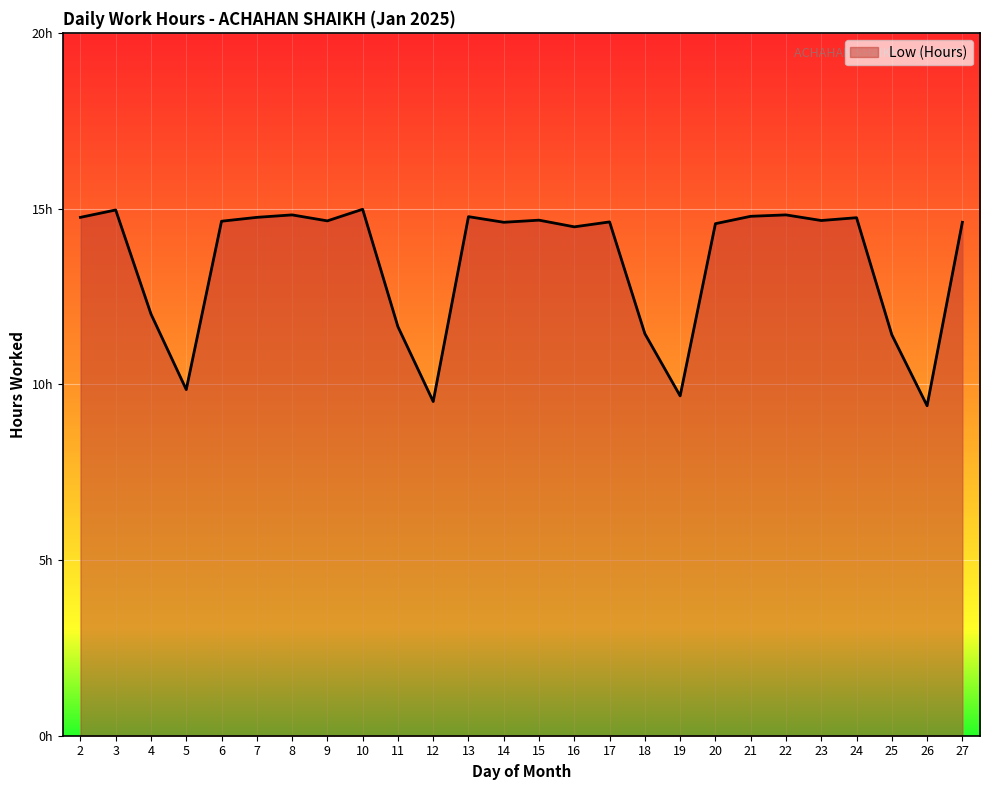

Where does the data first go above 14?

2